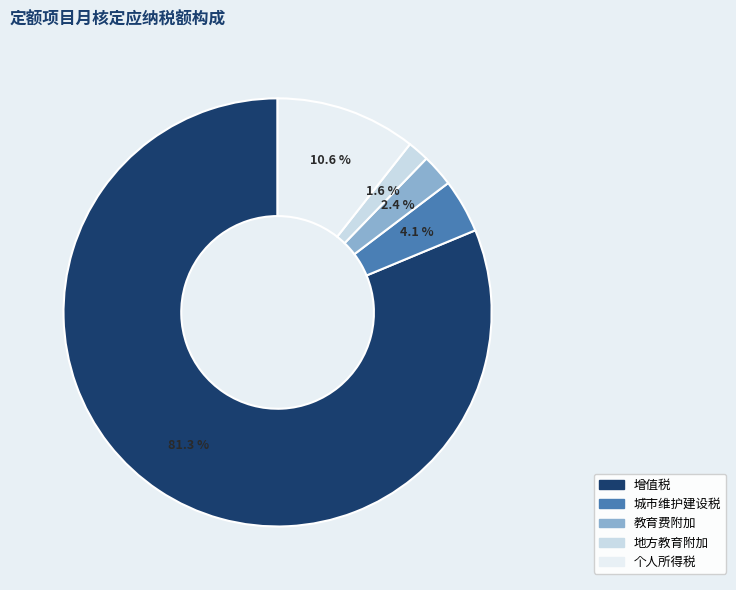

To the nearest percent, what is the average slice percentage?

20%